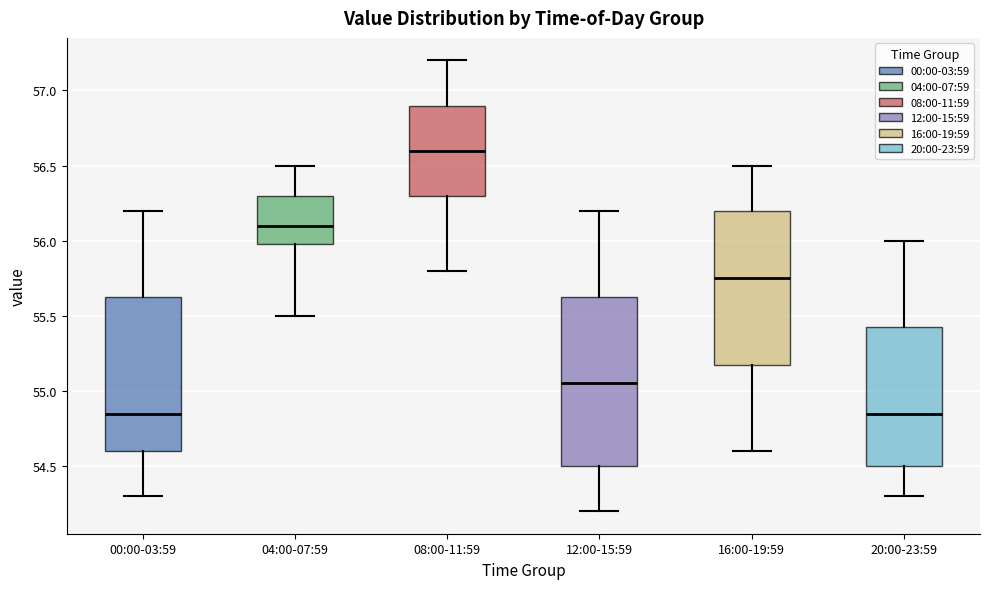

Reading left to right, transcribe this box plot: for each box, give where its median line is, the range the box spans, and where its two whiskers end, as read against the y-axis. The values are not printed on the chart, so give them approximately, as read against the axis.

00:00-03:59: median 54.85, box 54.60 to 55.65, whiskers 54.30 to 56.20
04:00-07:59: median 56.10, box 56.00 to 56.30, whiskers 55.50 to 56.50
08:00-11:59: median 56.60, box 56.30 to 56.90, whiskers 55.80 to 57.20
12:00-15:59: median 55.05, box 54.50 to 55.65, whiskers 54.20 to 56.20
16:00-19:59: median 55.75, box 55.20 to 56.20, whiskers 54.60 to 56.50
20:00-23:59: median 54.85, box 54.50 to 55.45, whiskers 54.30 to 56.00